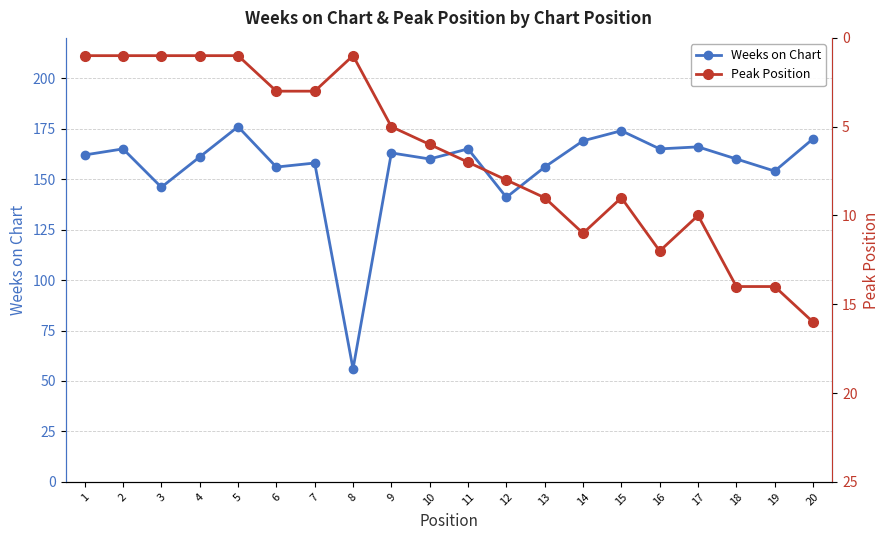

What is the difference between the maximum and minimum values in the Peak Position series?

15